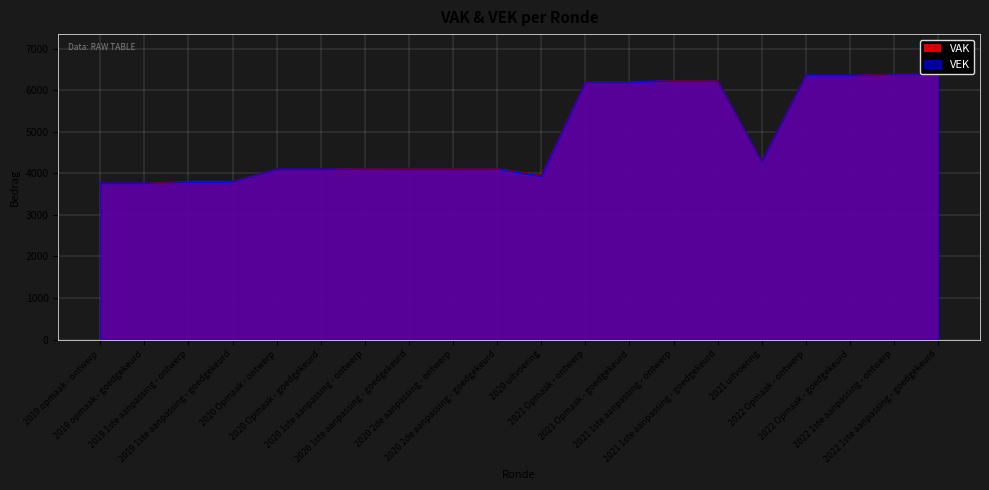

True or false: VAK and VEK intersect in this chart.

False